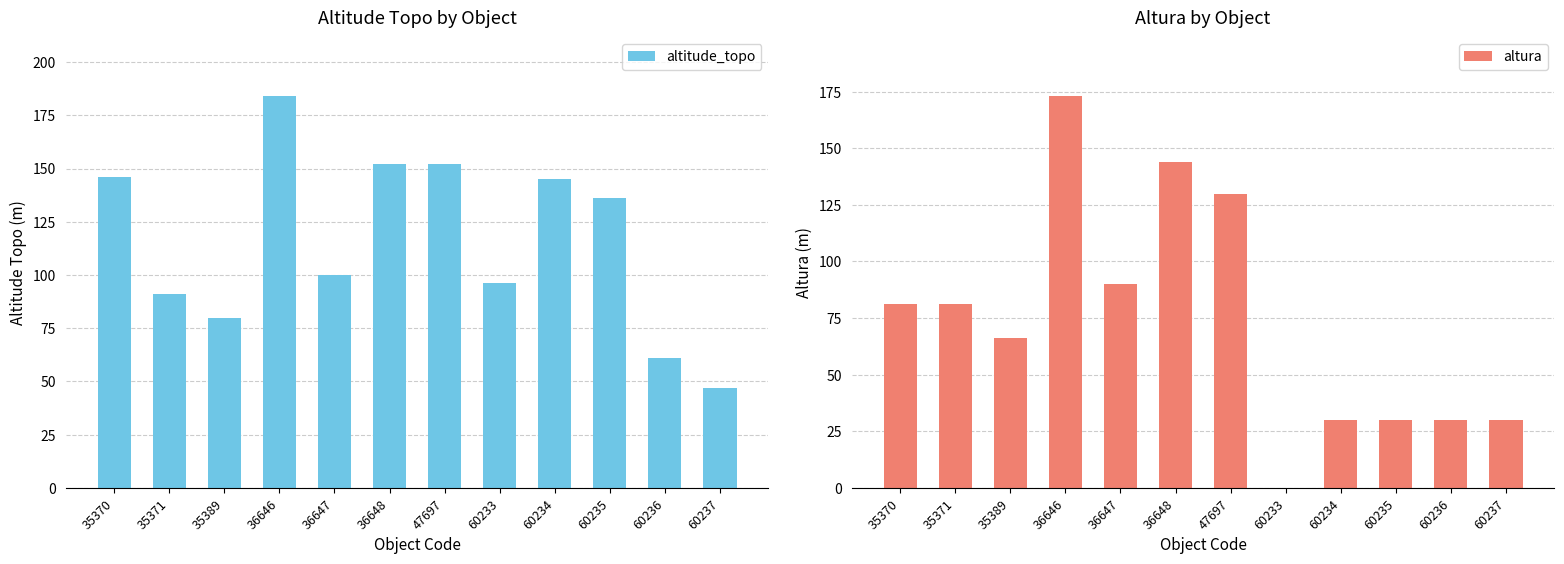

Does the chart contain any negative values?

No